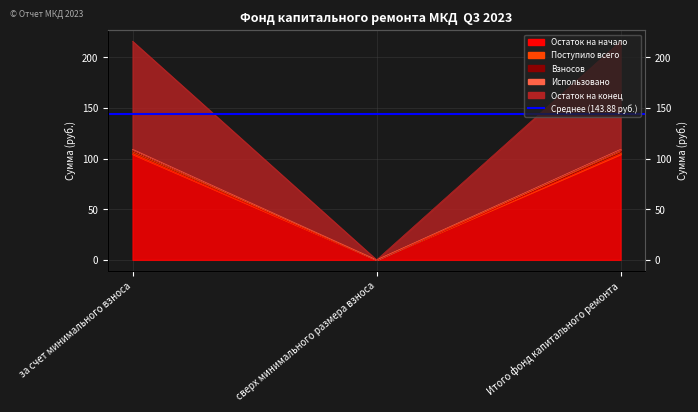

At which category is the sum across all series the highest?

за счет минимального взноса